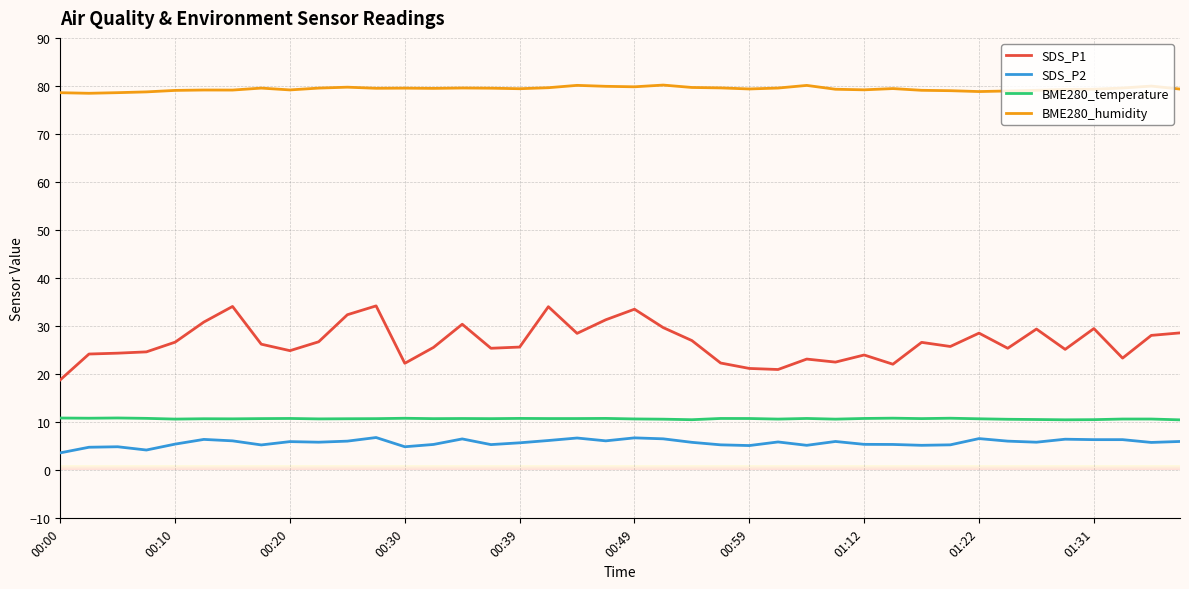

How many categories are shown in the chart?

40